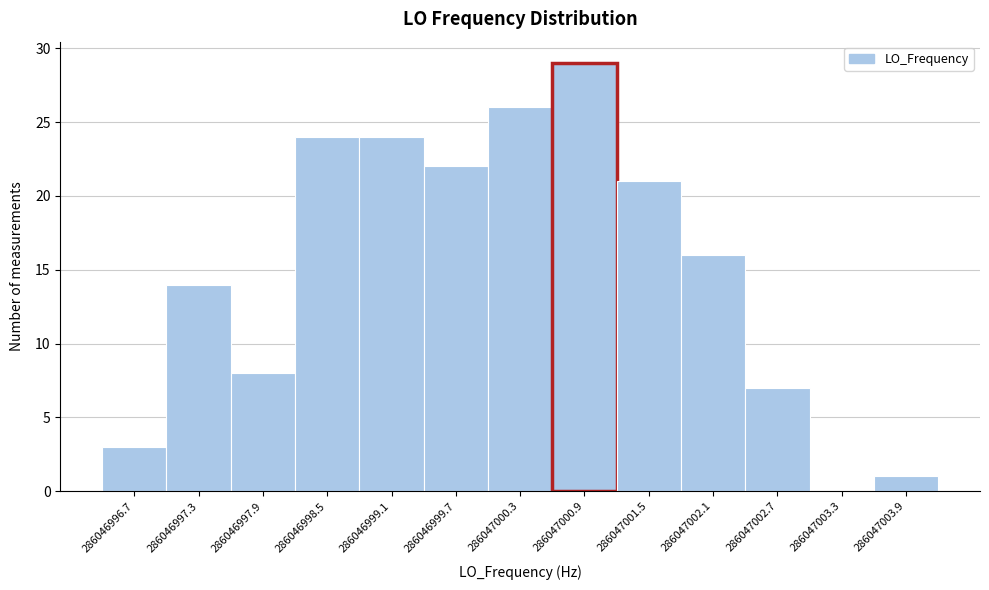

Reading left to right, what are all the values shown in this chart?

286046996.7=3	286046997.3=14	286046997.9=8	286046998.5=24	286046999.1=24	286046999.7=22	286047000.3=26	286047000.9=29	286047001.5=21	286047002.1=16	286047002.7=7	286047003.3=0	286047003.9=1